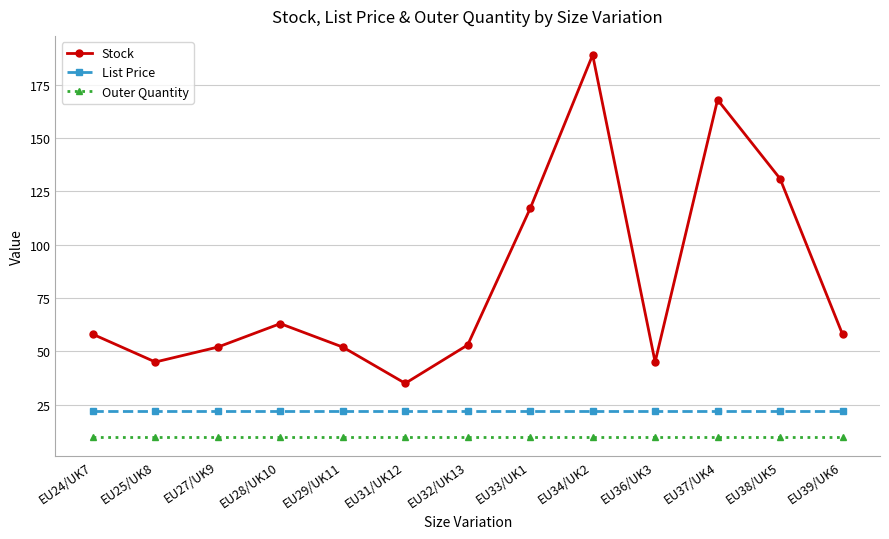

True or false: Outer Quantity has a value of 16.1 at EU36/UK3.

False